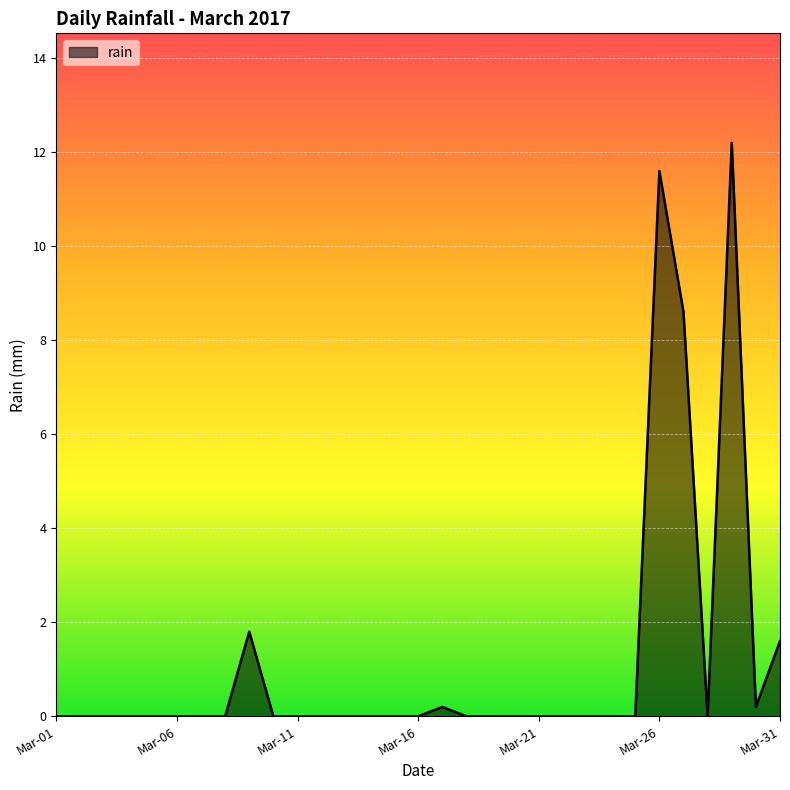

How many lines are shown in the chart?

1